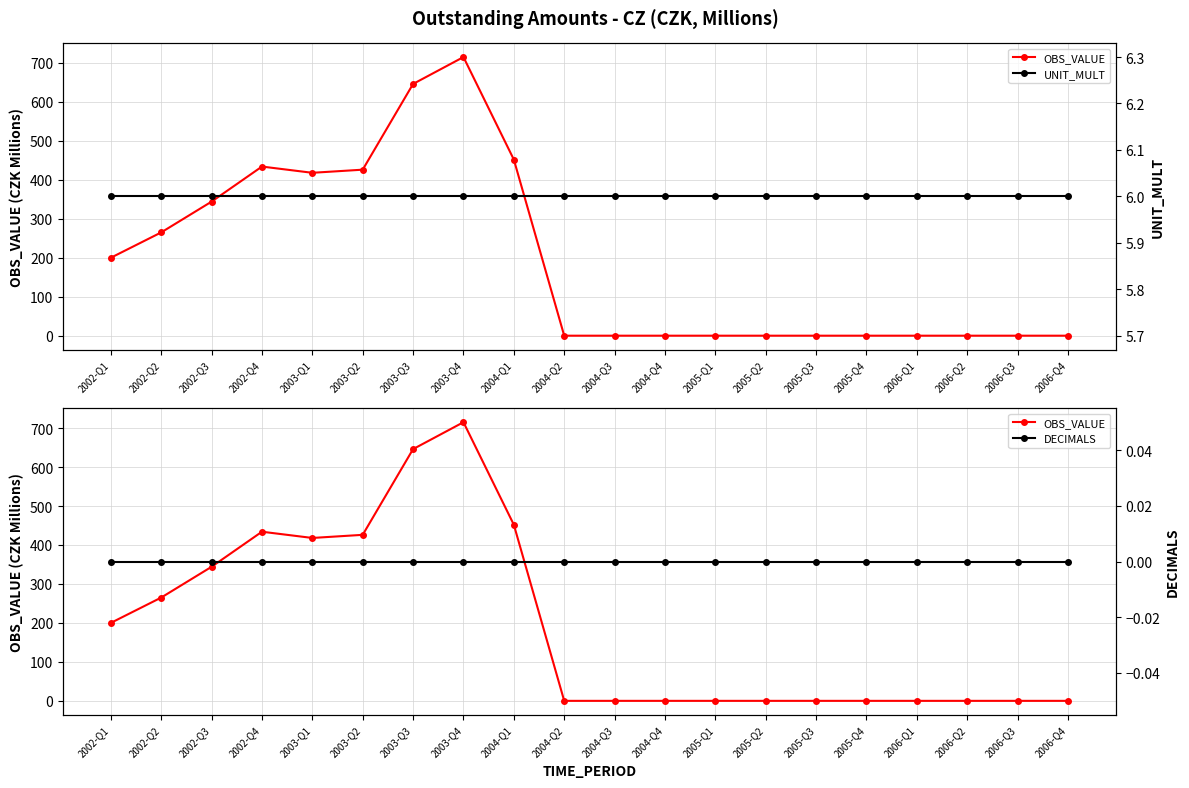

How many categories are shown in the chart?

20